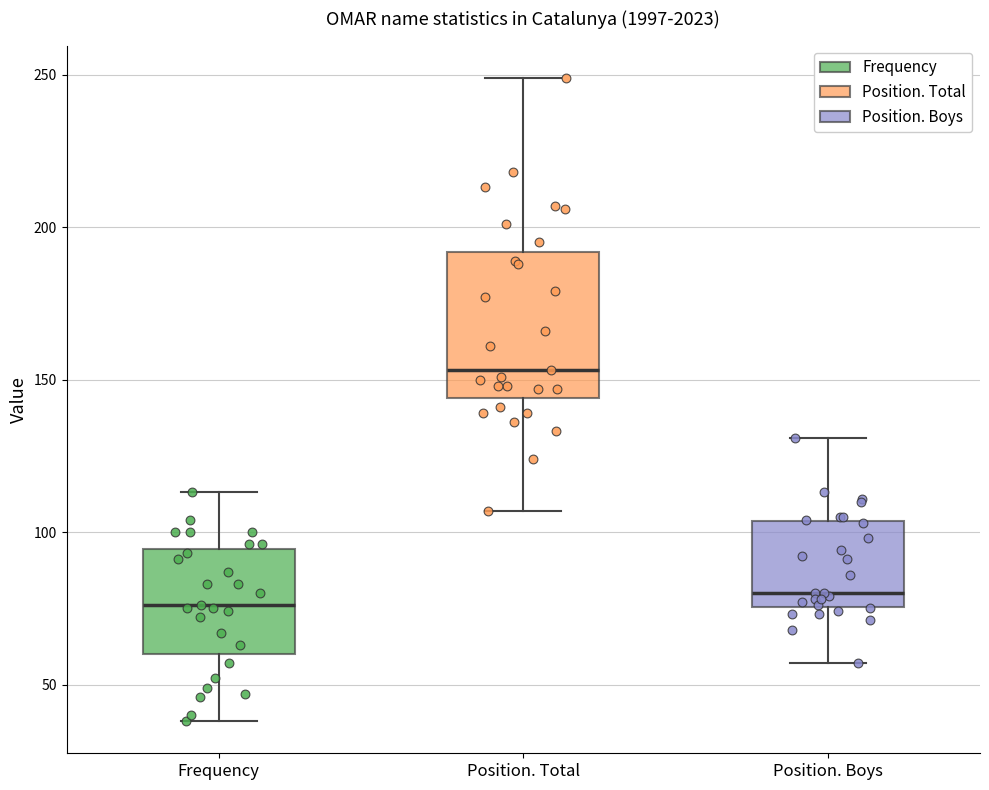

Reading left to right, transcribe this box plot: for each box, give where its median line is, the range the box spans, and where its two whiskers end, as read against the y-axis. The values are not printed on the chart, so give them approximately, as read against the axis.

Frequency: median 75, box 60 to 95, whiskers 40 to 115
Position. Total: median 155, box 145 to 190, whiskers 105 to 250
Position. Boys: median 80, box 75 to 105, whiskers 55 to 130